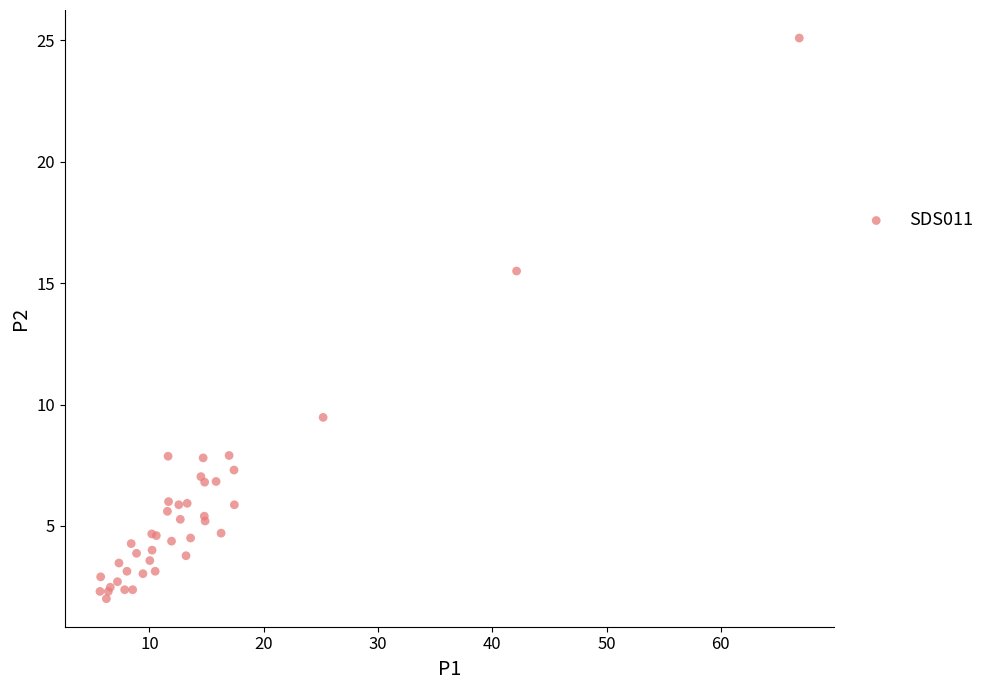

What Y value in the scatter plot is closest to 13?

15.5